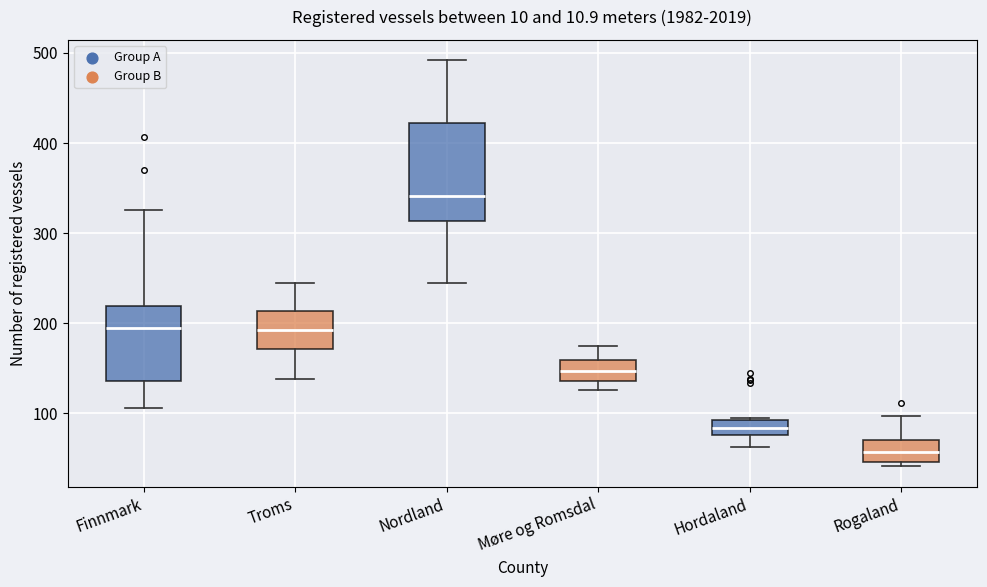

Which box is the tallest, from its lower edge to its upper edge?

Nordland